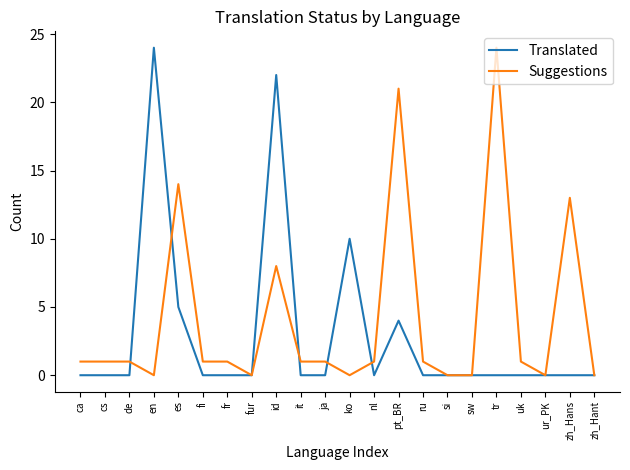

Reading left to right, extract all data points from this chart.

Translated: ca=0	cs=0	de=0	en=24	es=5	fi=0	fr=0	fur=0	id=22	it=0	ja=0	ko=10	nl=0	pt_BR=4	ru=0	si=0	sw=0	tr=0	uk=0	ur_PK=0	zh_Hans=0	zh_Hant=0
Suggestions: ca=1	cs=1	de=1	en=0	es=14	fi=1	fr=1	fur=0	id=8	it=1	ja=1	ko=0	nl=1	pt_BR=21	ru=1	si=0	sw=0	tr=24	uk=1	ur_PK=0	zh_Hans=13	zh_Hant=0